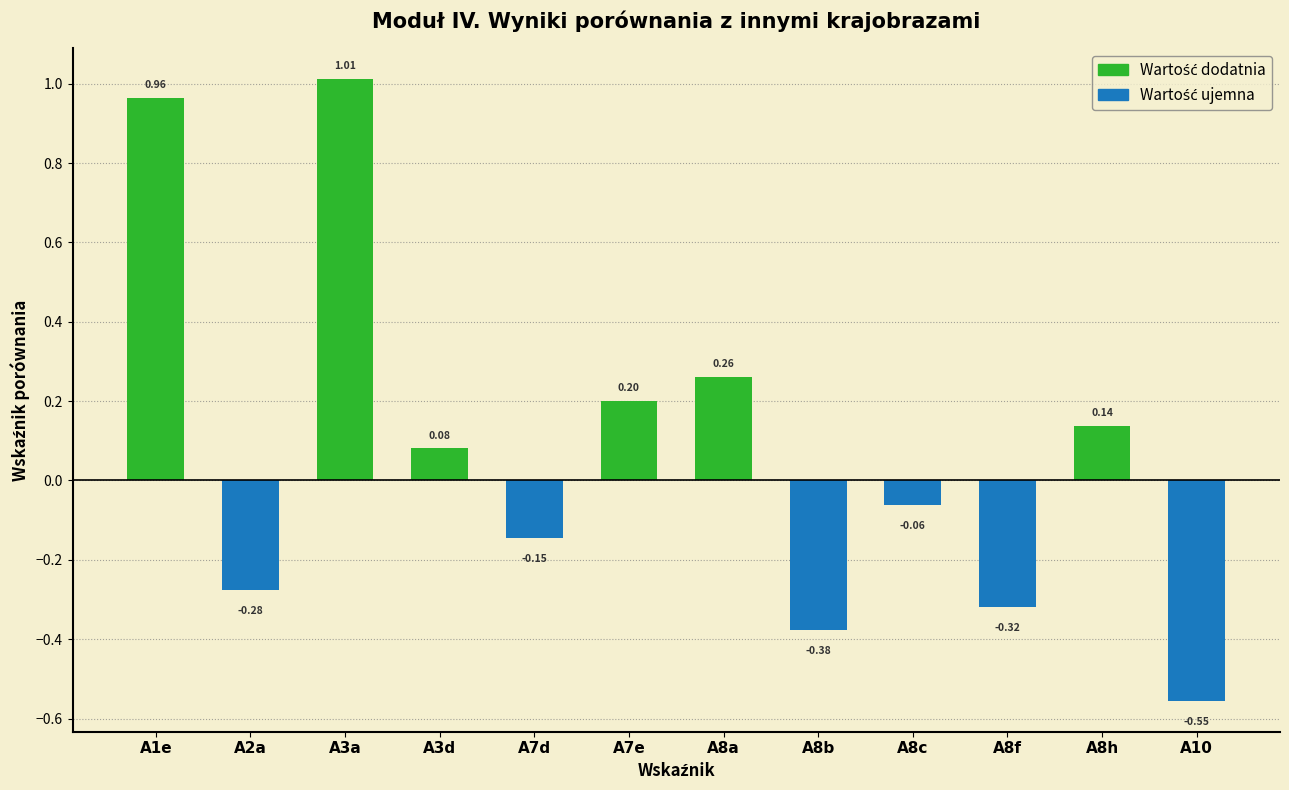

What is the sum of all values?

0.9